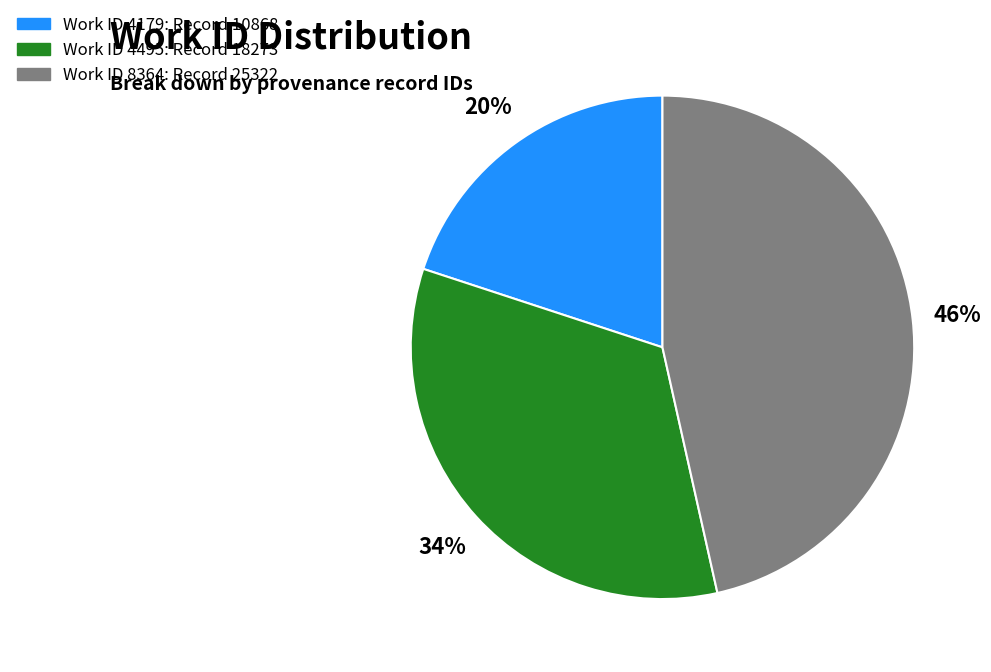

Is there any slice that represents more than half of the pie?

No